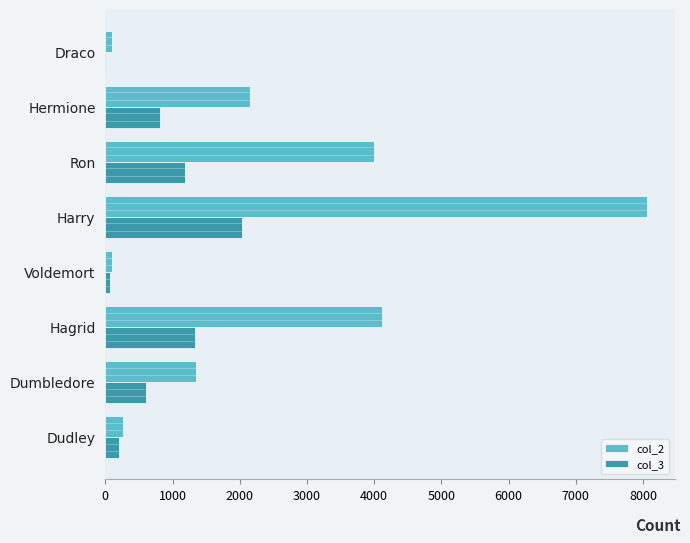

What are all the series names shown in the legend?

col_2, col_3